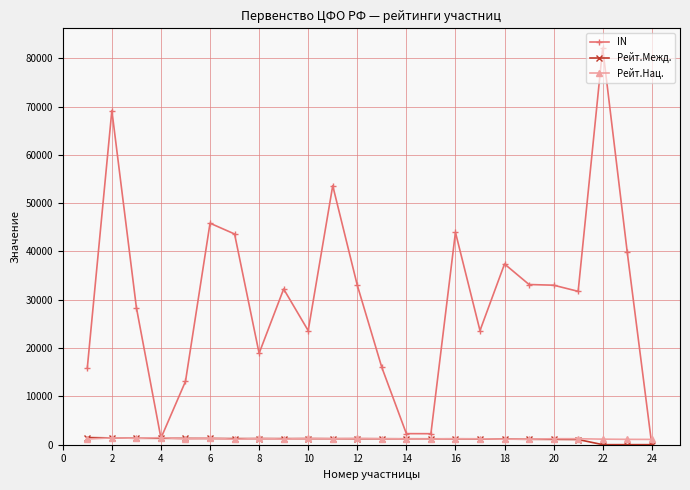

Which series has the largest range (max minus min)?

IN